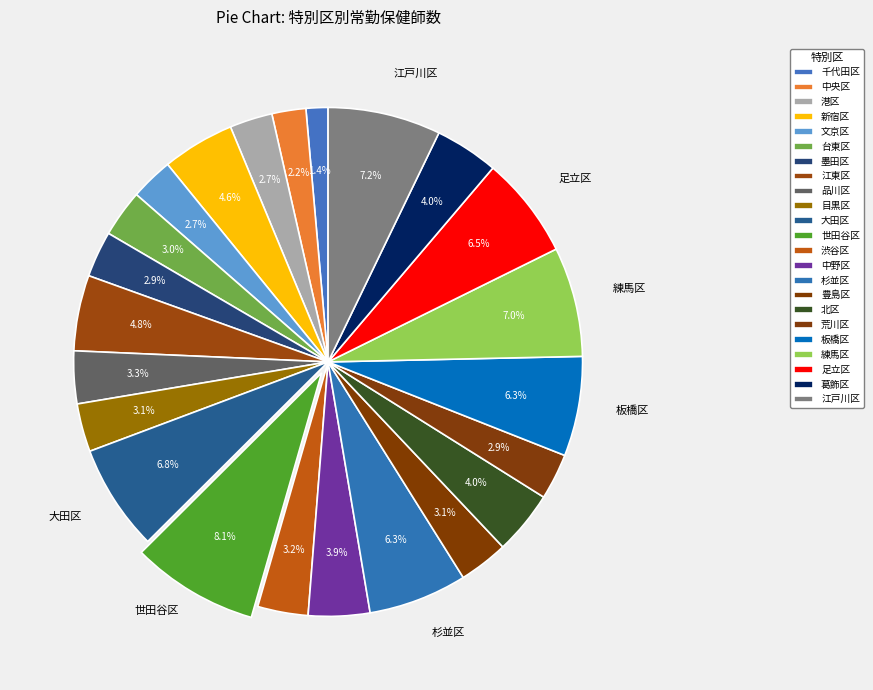

What is the total percentage of 新宿区 and 品川区?

7.9%